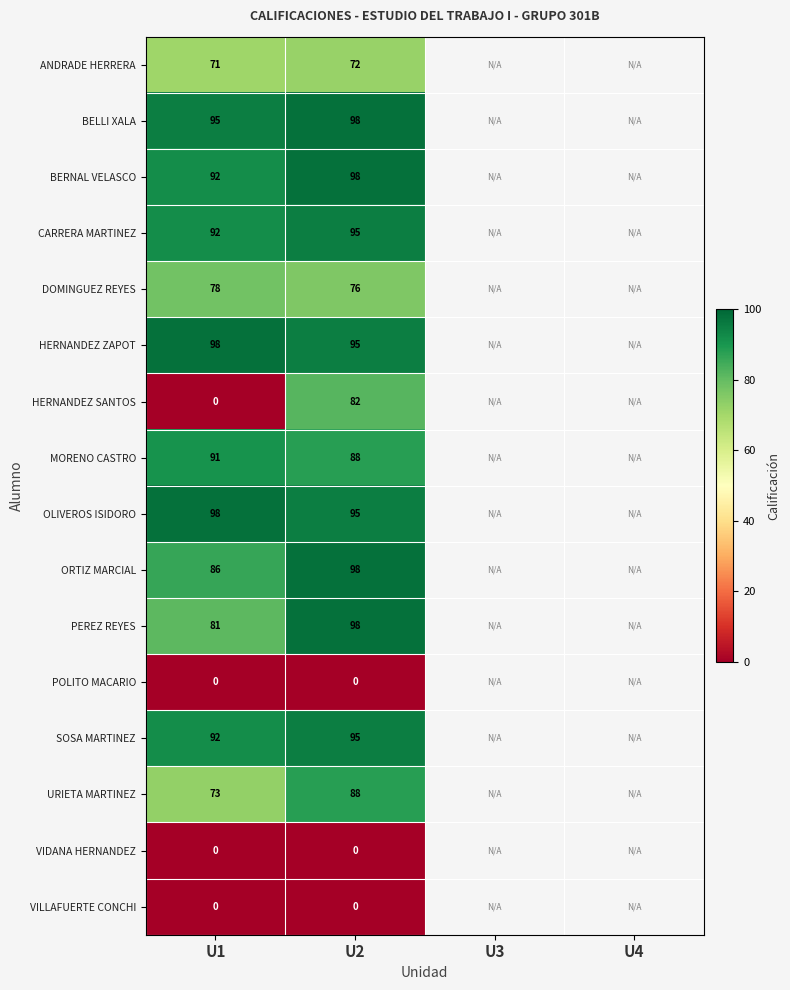

Between U1 and U2, which series saw the biggest shift?

HERNANDEZ SANTOS